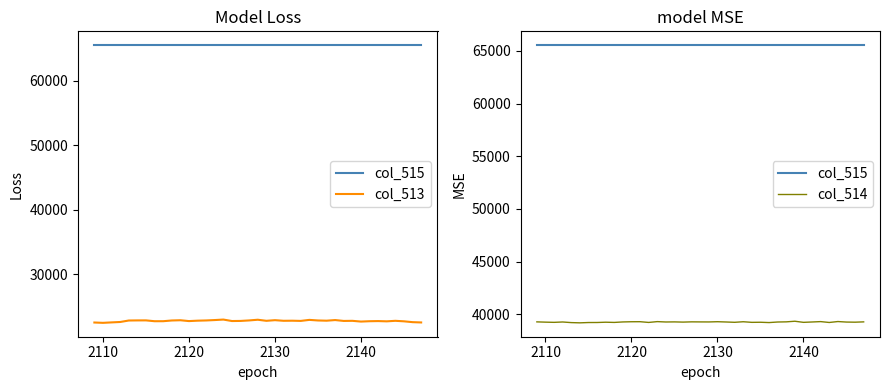

At how many categories does at least one series exceed 30903?

39